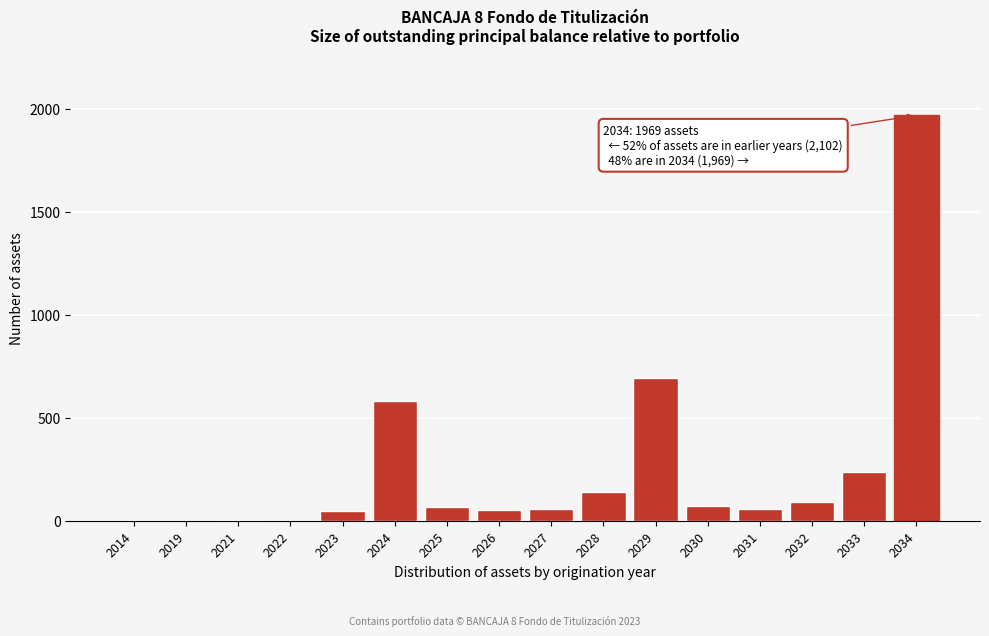

Where is the data nearest to the value 985?

2029